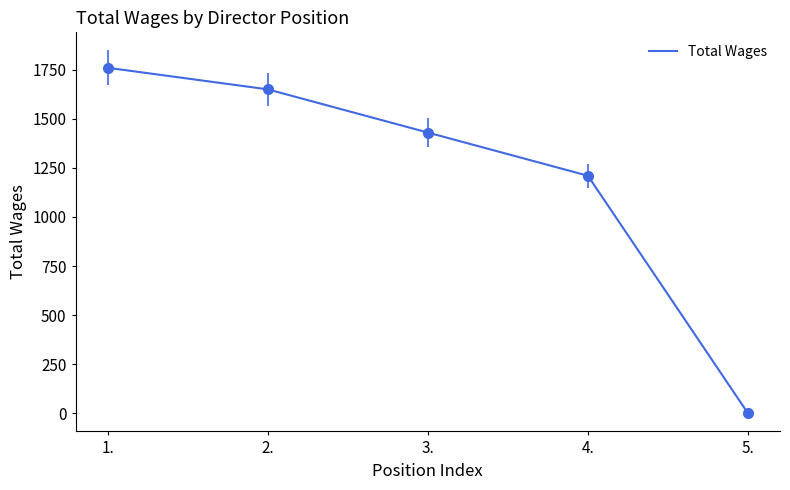

What is the difference between the values at 3. and 4.?

220